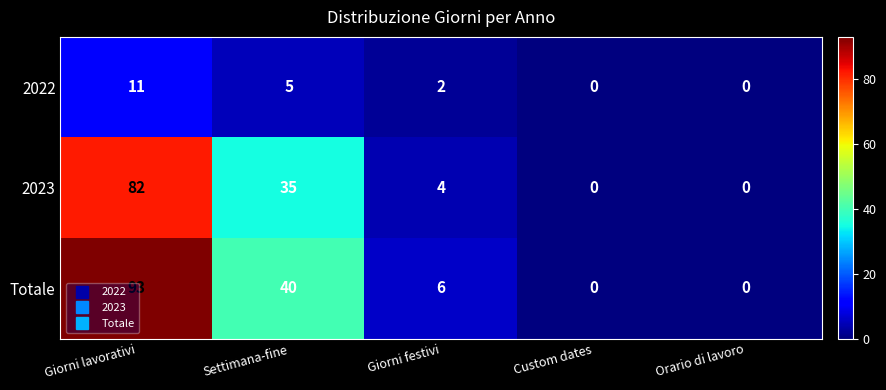

What is the total value across all series at Giorni lavorativi?

186